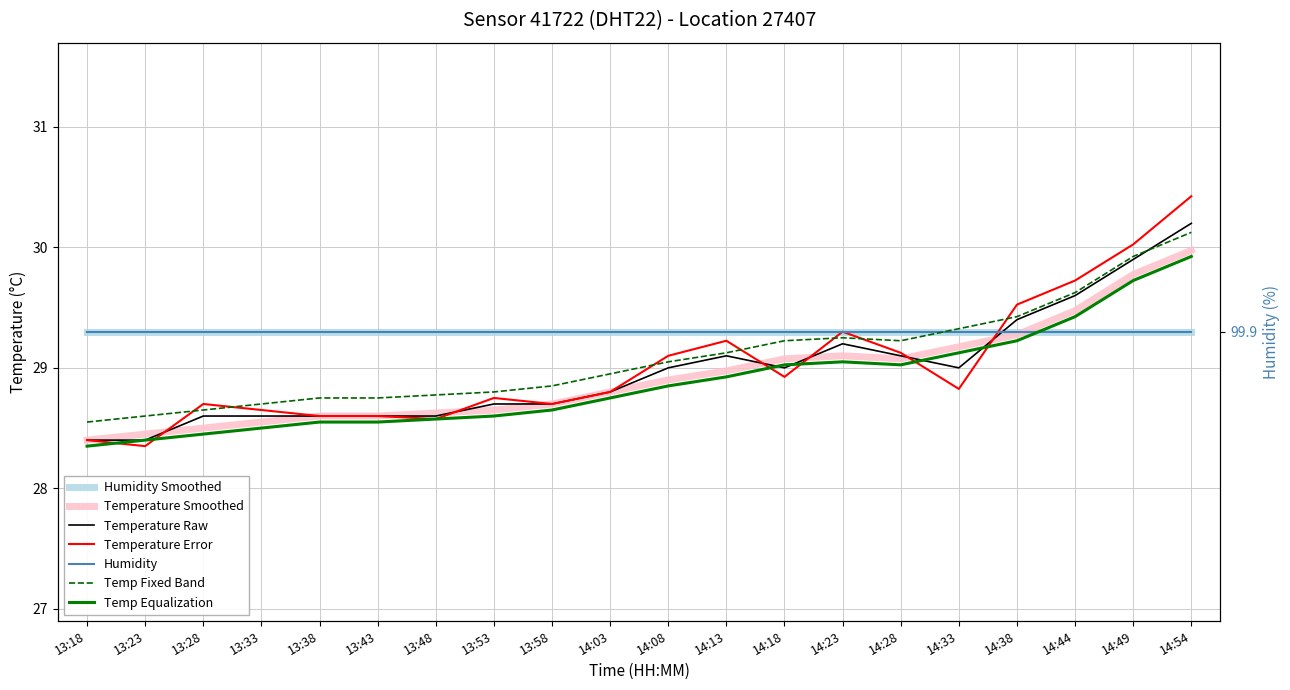

Is this an area chart (filled region under the line)?

No